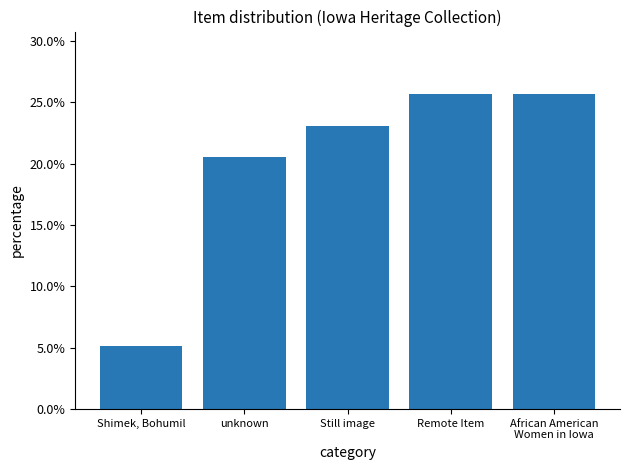

Rank the categories by value from lowest to highest.

Shimek, Bohumil, unknown, Still image, Remote Item, African American
Women in Iowa